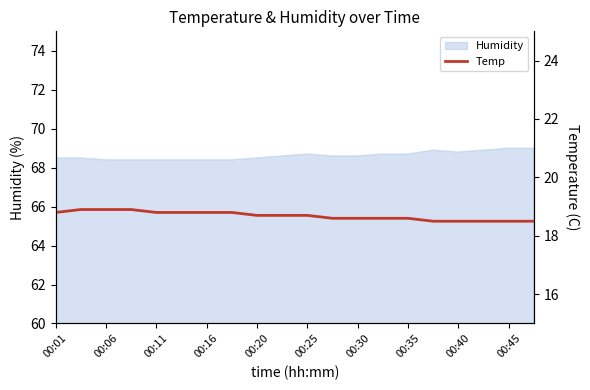

Count the number of categories in the chart.

20